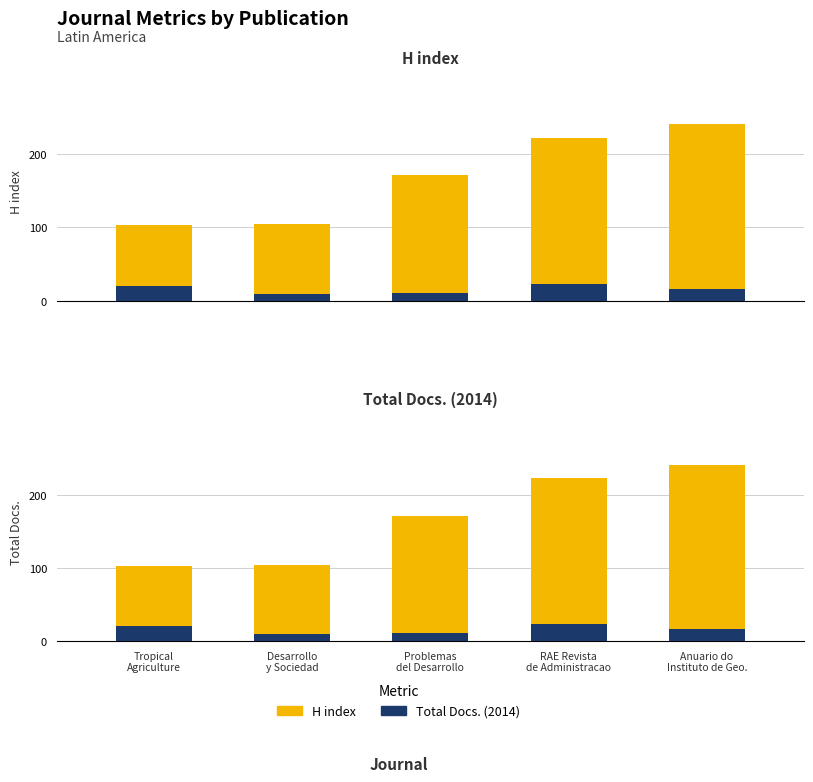

Where does the H index series first go above 171?

RAE Revista
de Administracao